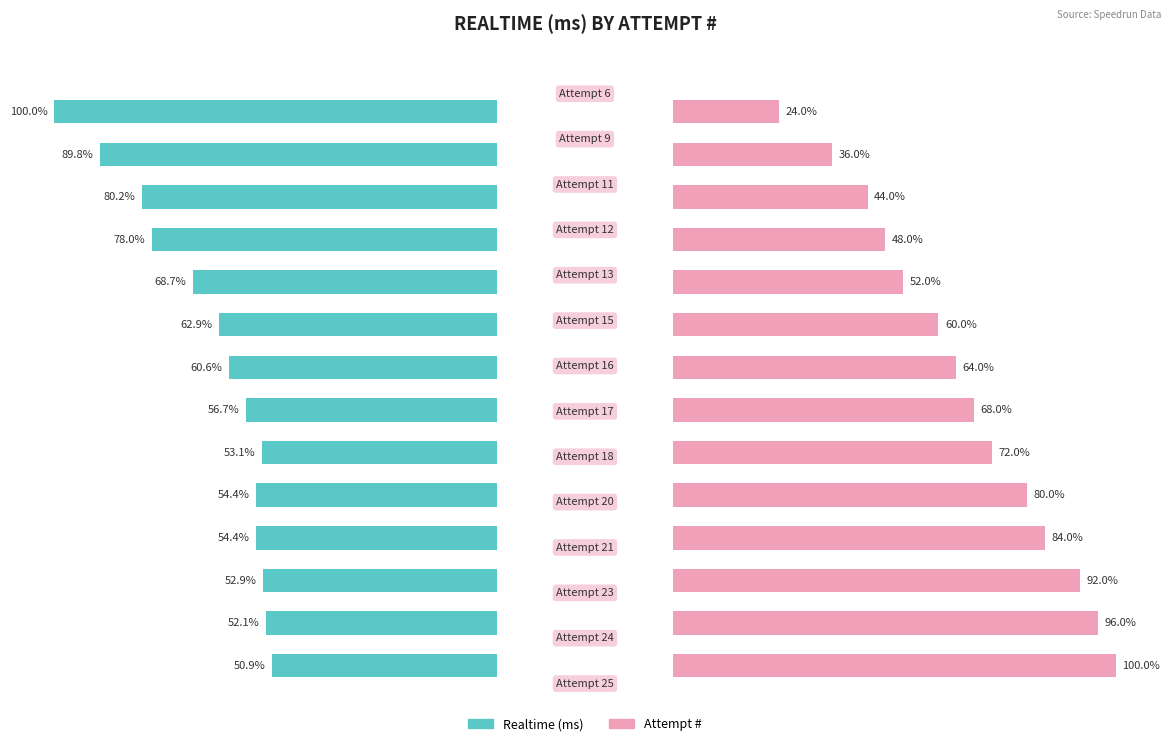

True or false: Realtime (ms) has a value of 43.4 at 10.

False